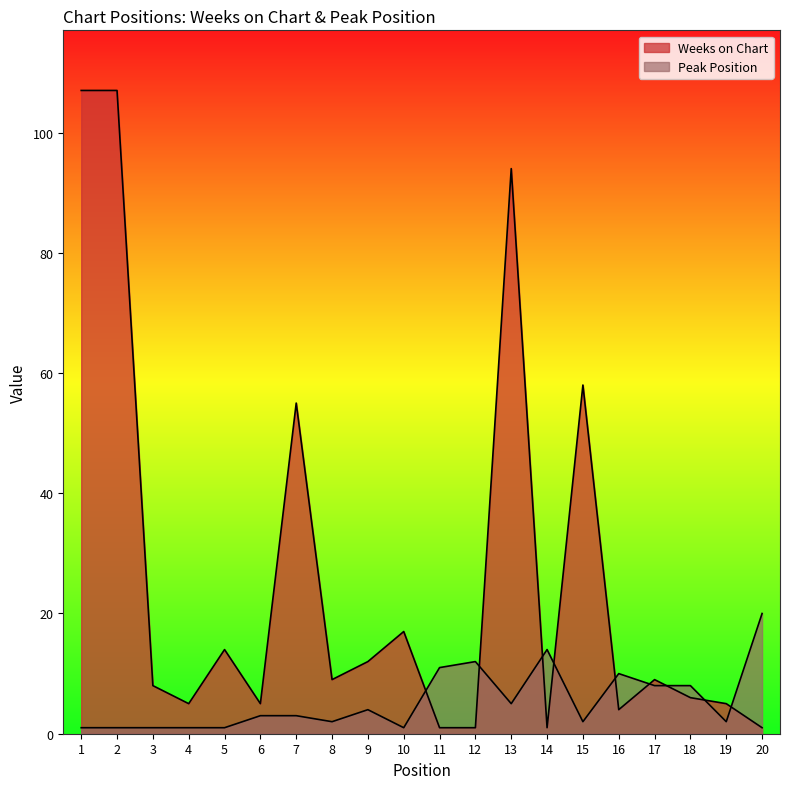

What is the minimum value shown in the chart?

1